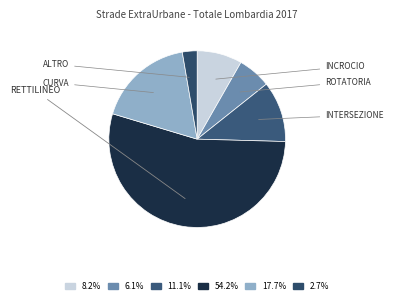

Is there a majority slice in this chart?

Yes